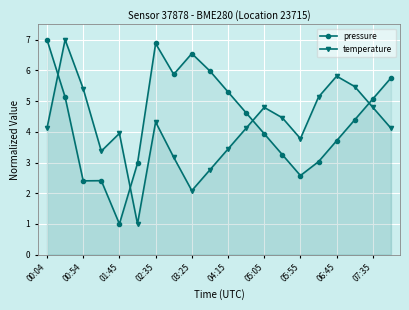

Is the value of pressure at 05:05 greater than the value of temperature at 05:55?

Yes